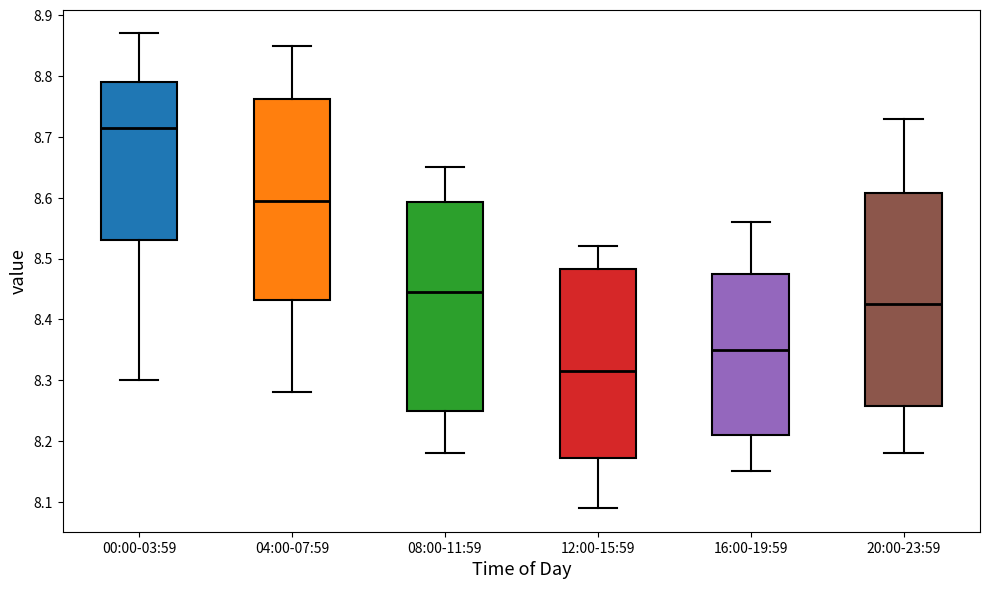

Reading left to right, transcribe this box plot: for each box, give where its median line is, the range the box spans, and where its two whiskers end, as read against the y-axis. The values are not printed on the chart, so give them approximately, as read against the axis.

00:00-03:59: median 8.72, box 8.53 to 8.79, whiskers 8.30 to 8.87
04:00-07:59: median 8.60, box 8.43 to 8.76, whiskers 8.28 to 8.85
08:00-11:59: median 8.45, box 8.25 to 8.59, whiskers 8.18 to 8.65
12:00-15:59: median 8.32, box 8.17 to 8.48, whiskers 8.09 to 8.52
16:00-19:59: median 8.35, box 8.21 to 8.48, whiskers 8.15 to 8.56
20:00-23:59: median 8.43, box 8.26 to 8.61, whiskers 8.18 to 8.73